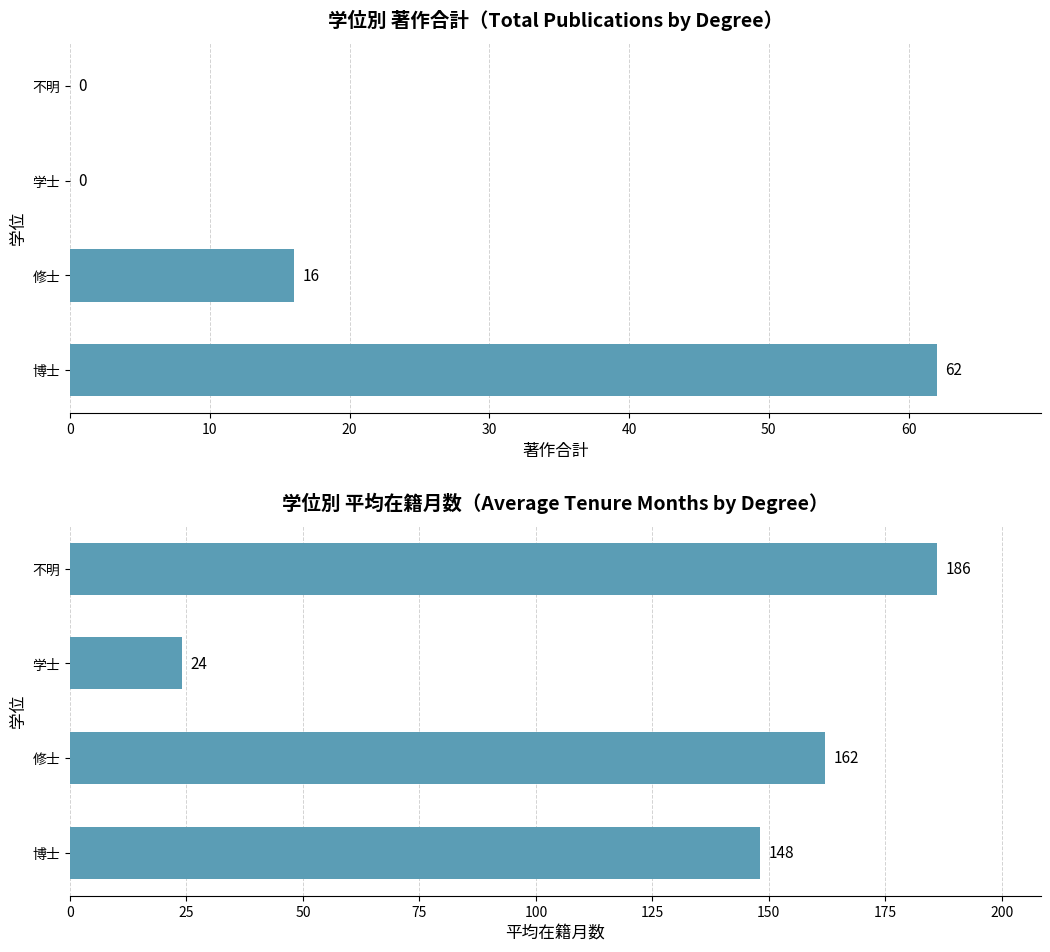

The value of 平均在籍月数 at 修士 is 79. True or false?

False